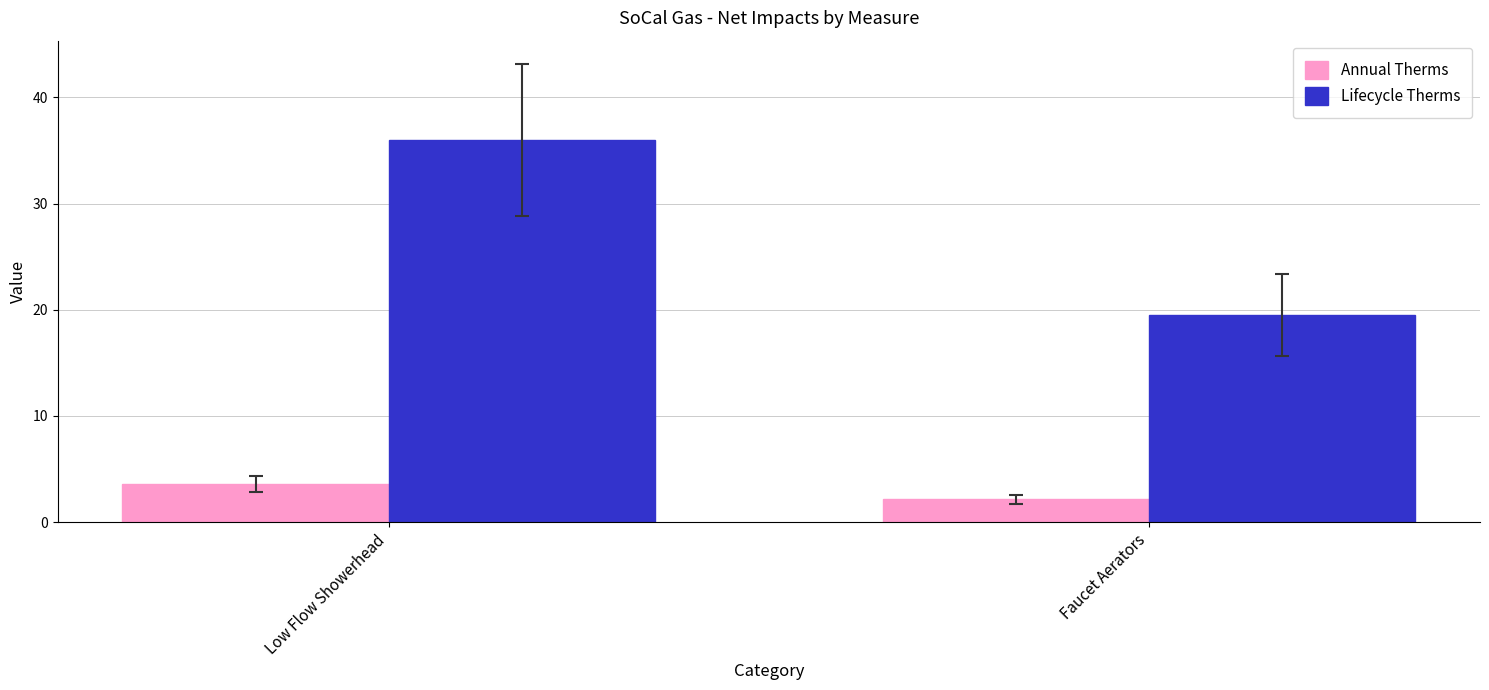

How many data points in Annual Therms are less than 3?

1